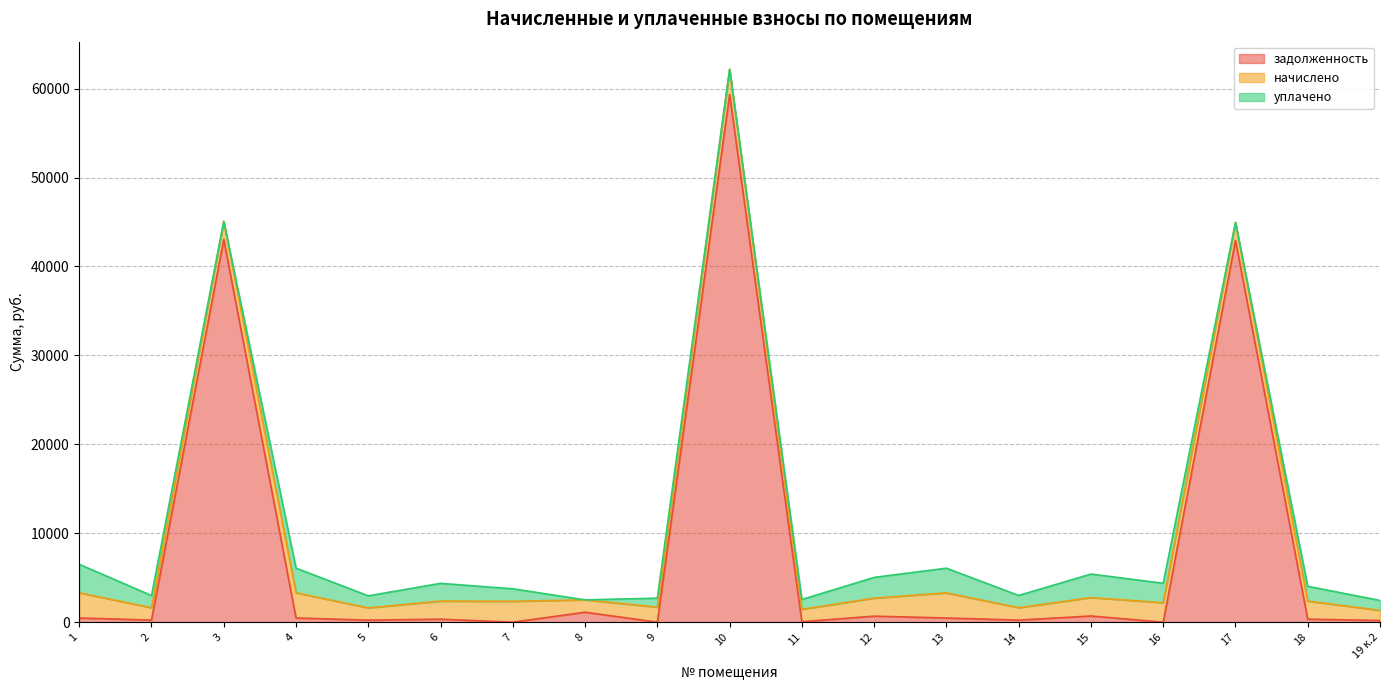

Reading left to right, what are all the values shown in this chart?

задолженность: 470.9	232.3	43045.3	471.3	229.8	338.3	0.0	1117.9	0.0	59346.2	50.0	676.0	470.8	232.8	695.8	0.0	42927.3	339.2	189.5
начислено: 2832.5	1393.4	2030.8	2827.9	1378.6	2029.9	2345.8	1390.6	1688.1	2824.2	1392.4	2027.6	2824.6	1397.0	2067.8	2187.2	2025.2	2035.4	1137.1
уплачено: 3204.1	1368.2	0.0	2777.7	1354.1	1995.3	1407.5	0.0	1012.9	0.0	1111.0	2329.5	2774.6	1372.2	2647.1	2187.2	0.0	1660.1	1116.9